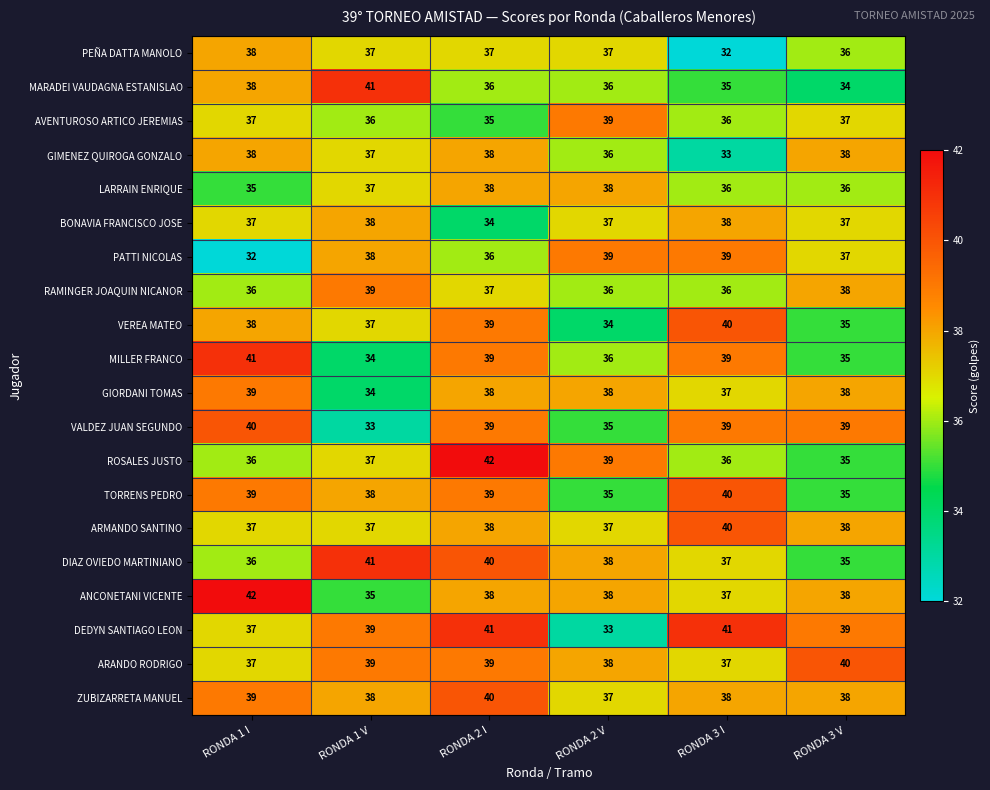

How many distinct data groups are displayed?

20